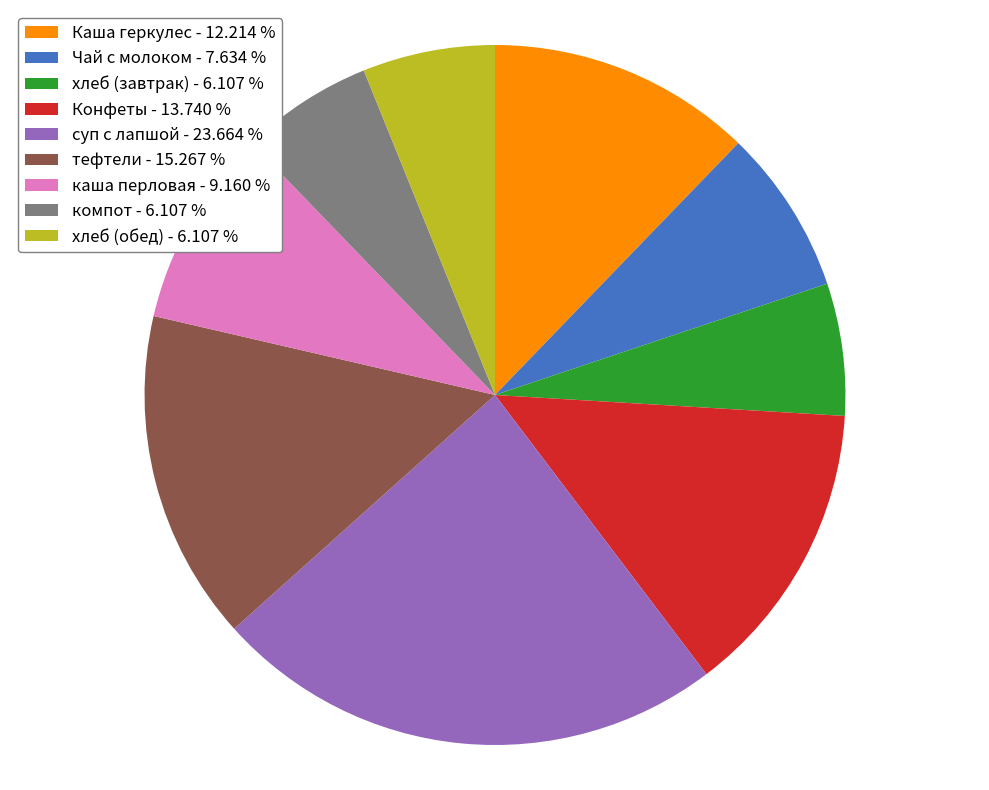

What is the ratio of the value at компот - 6.107 % to the value at Чай с молоком - 7.634 %?

0.8